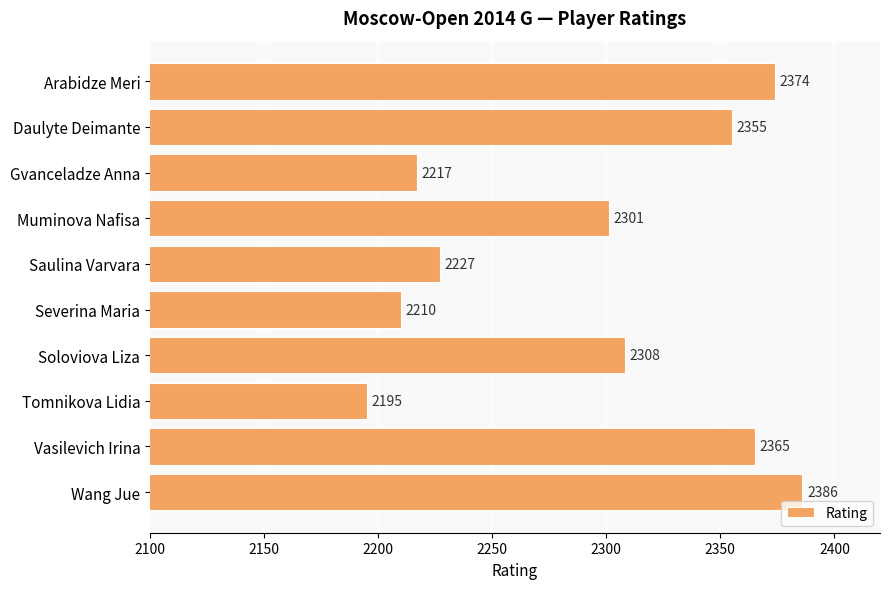

At which label is the value closest to 2290?

Muminova Nafisa